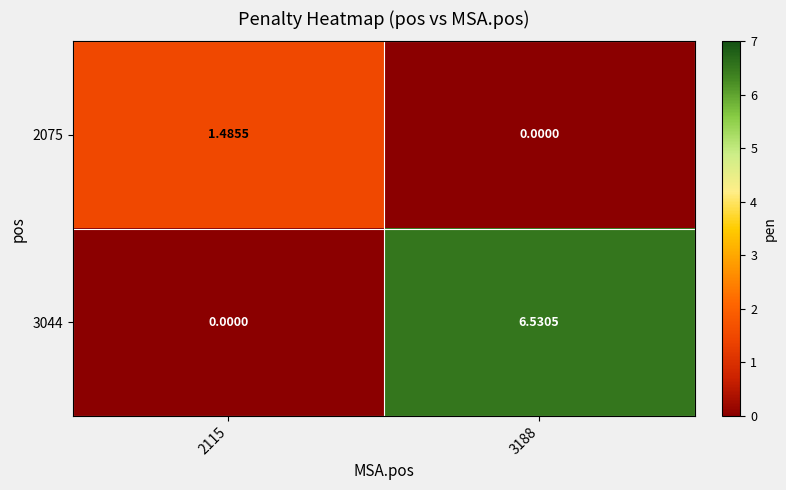

Is the value of 2075 at 2115 greater than the value of 3044 at 3188?

No